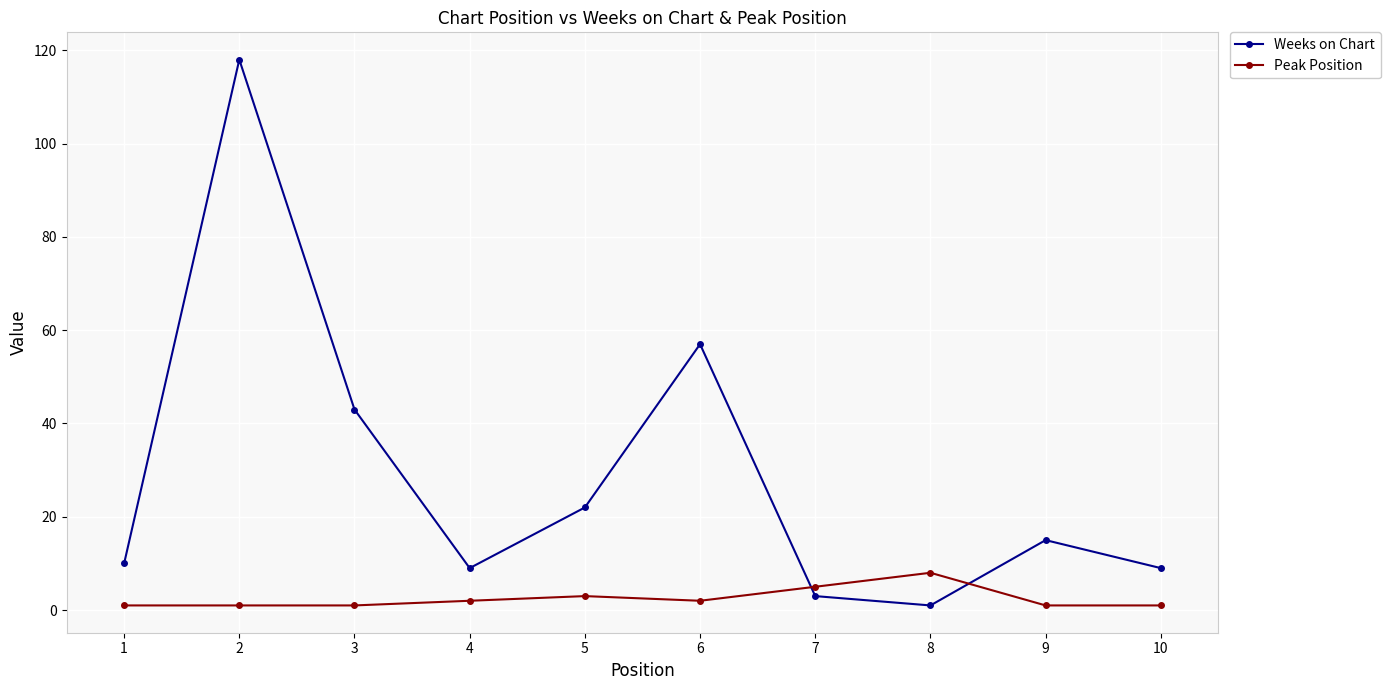

Where is the first local maximum for Weeks on Chart?

2